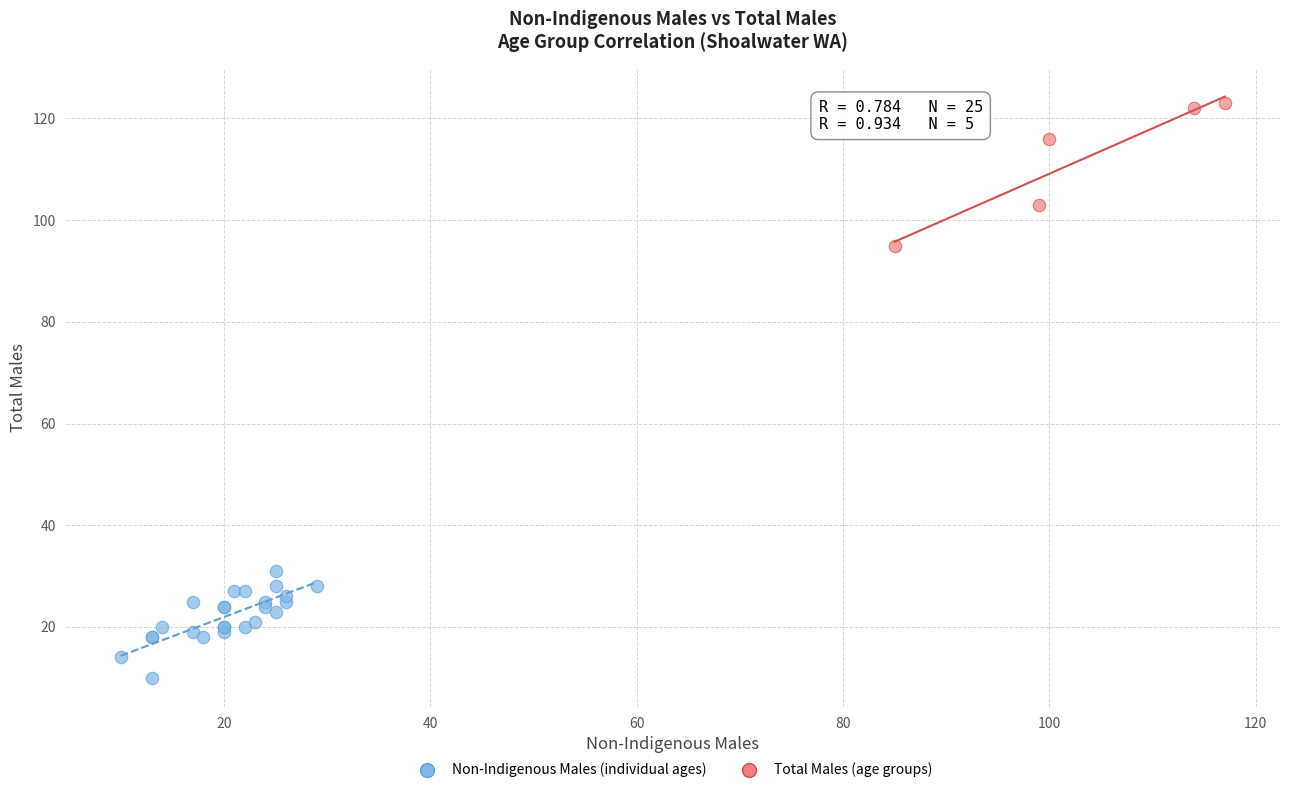

What are all the series names shown in the legend?

Non-Indigenous Males (individual ages), Total Males (age groups)